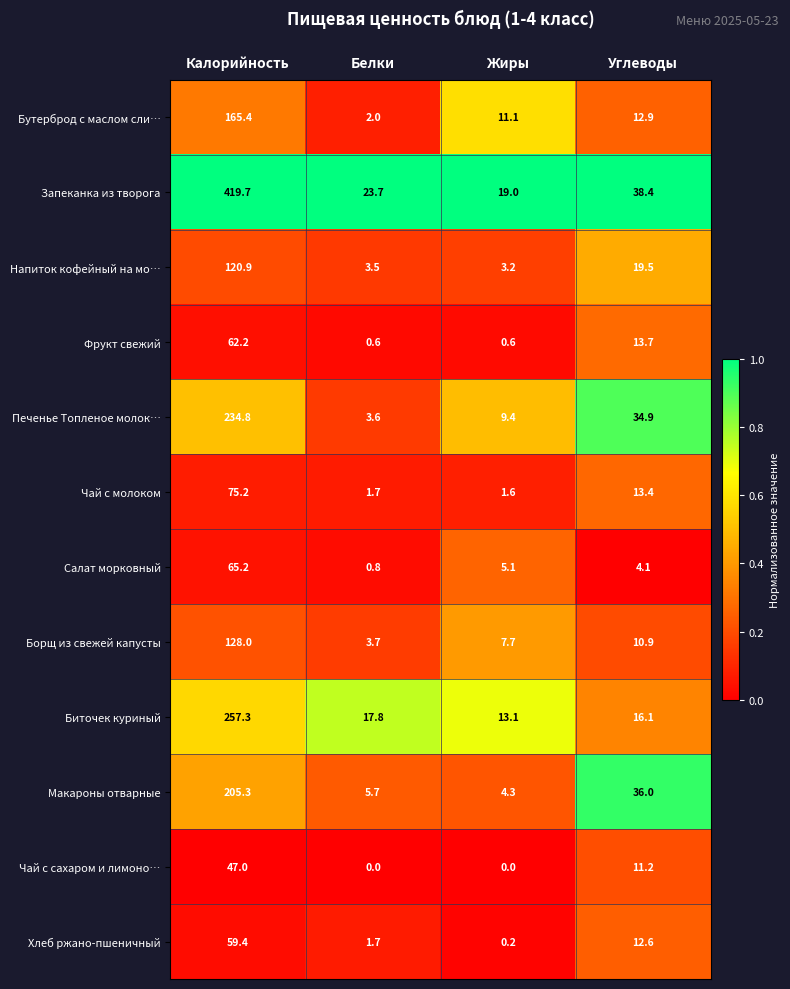

At which label does Борщ из свежей капусты first exceed 10?

Калорийность